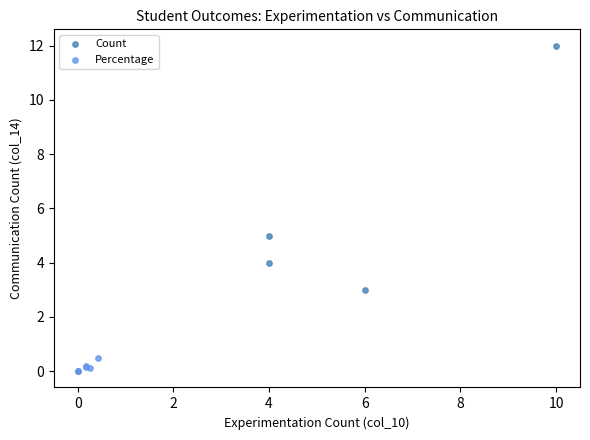

Which series has the largest Y range (max minus min)?

Count